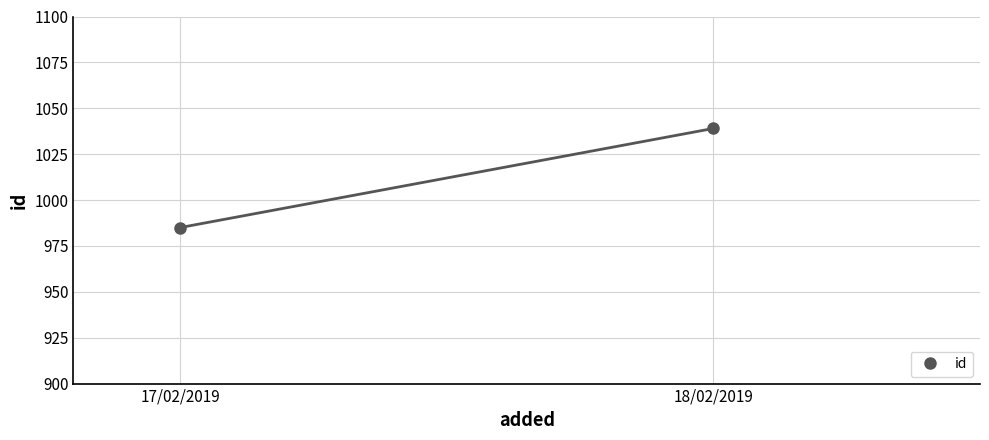

How many lines are shown in the chart?

1